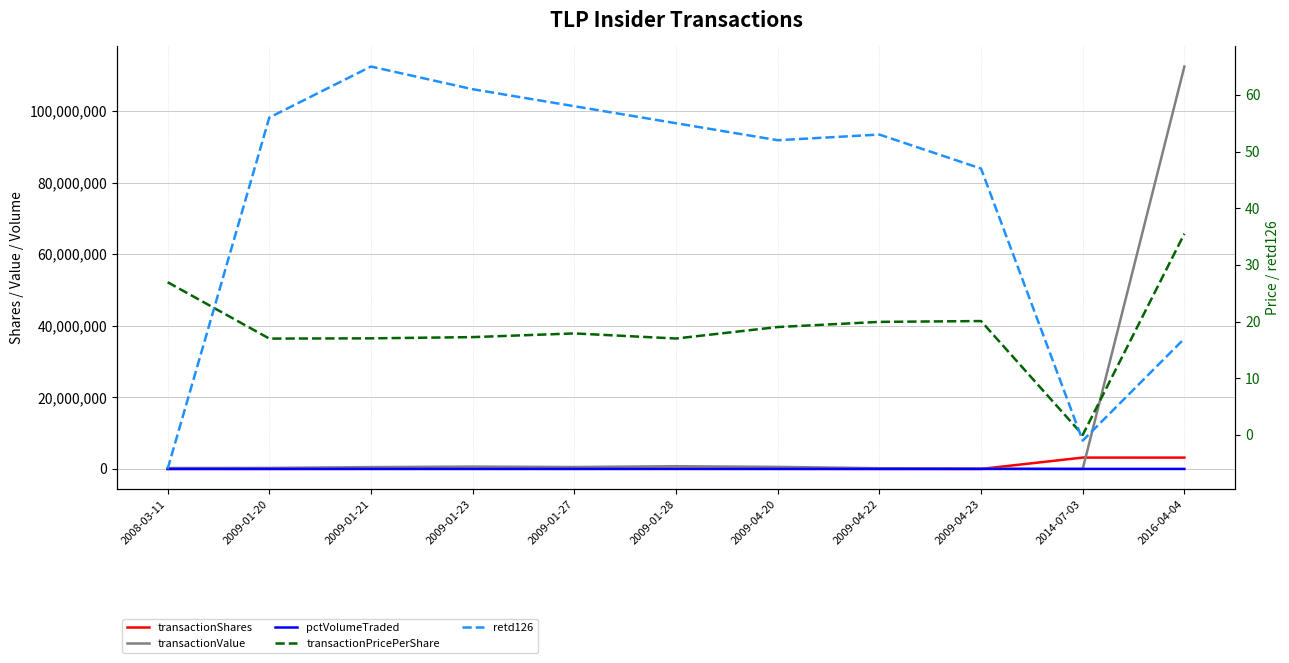

What are all the series names shown in the legend?

transactionShares, transactionValue, pctVolumeTraded, transactionPricePerShare, retd126